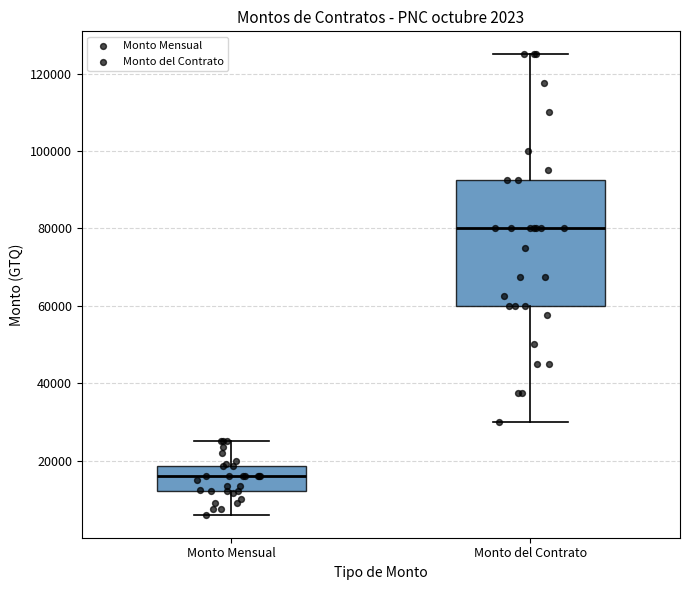

Which box's median line is the lowest?

Monto Mensual